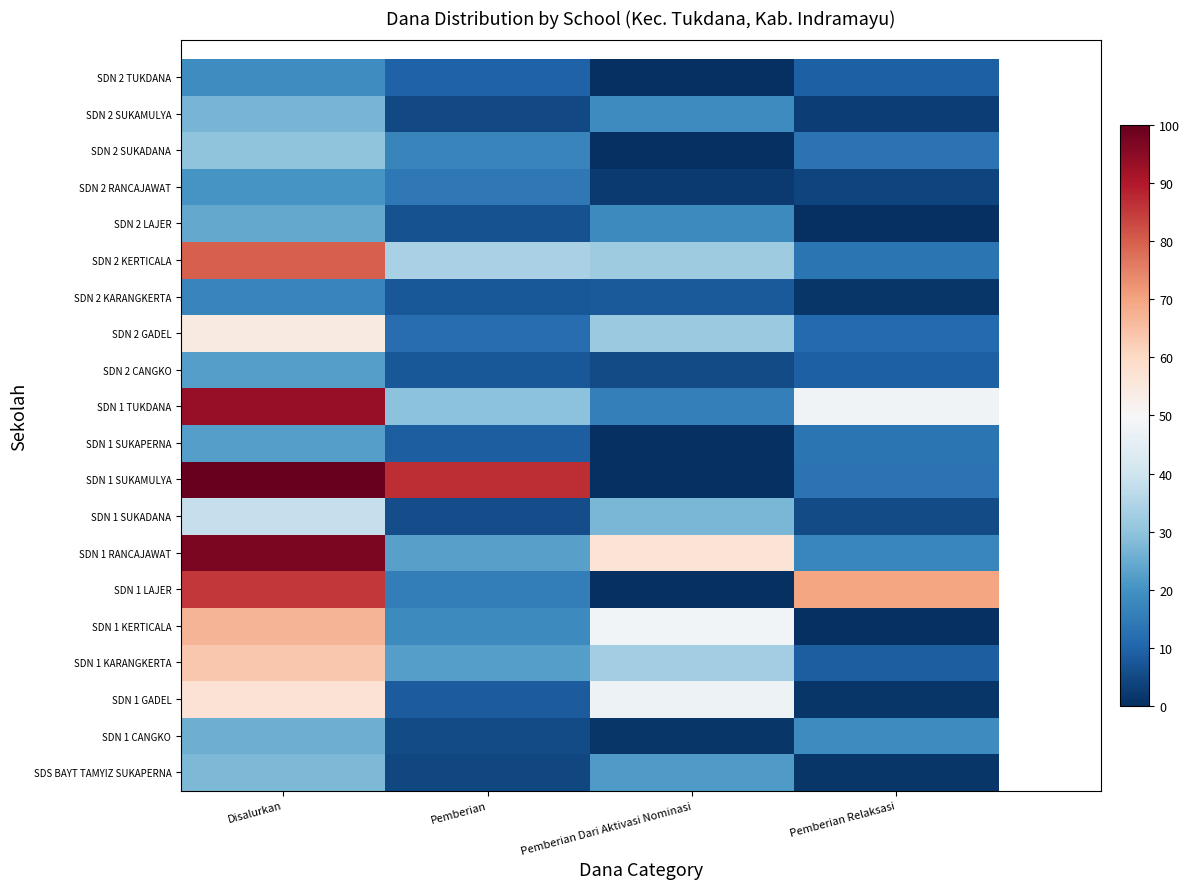

Is it true that SDN 2 RANCAJAWAT equals 6.8 at Pemberian Relaksasi?

False